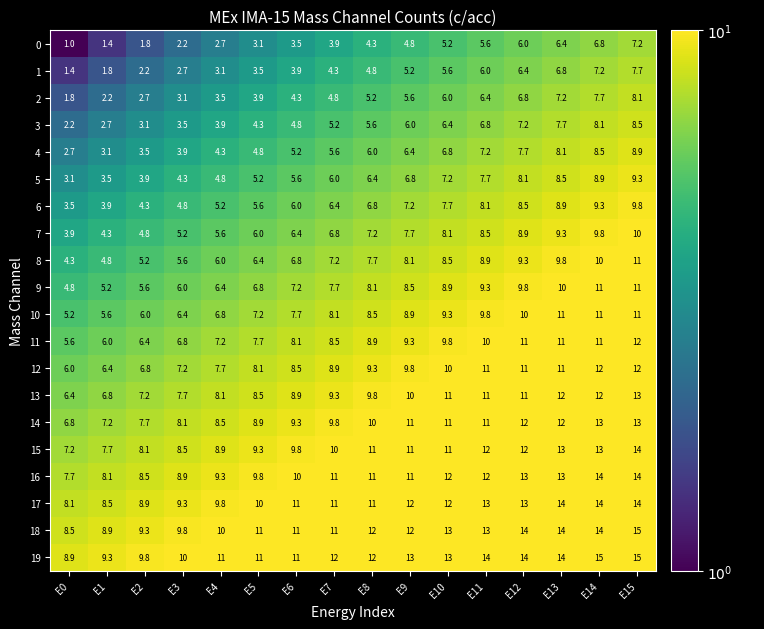

What is the greatest value displayed?

15.0